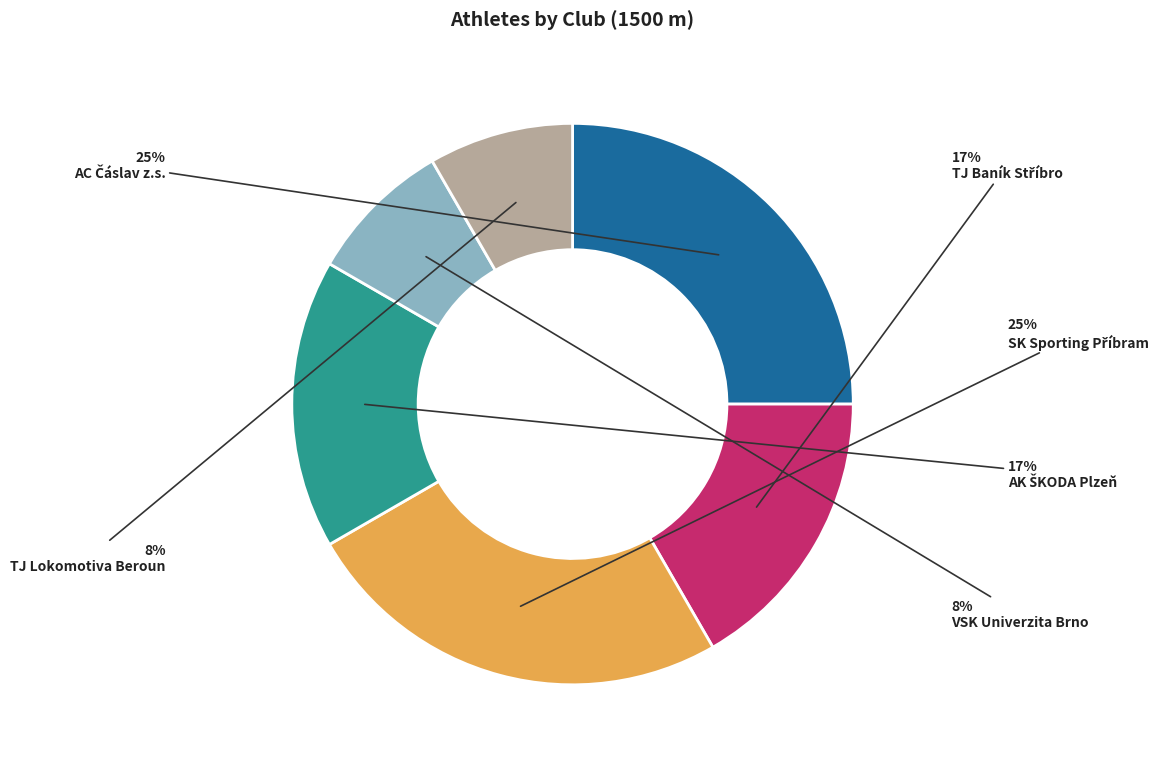

How many segments does this pie chart have?

6